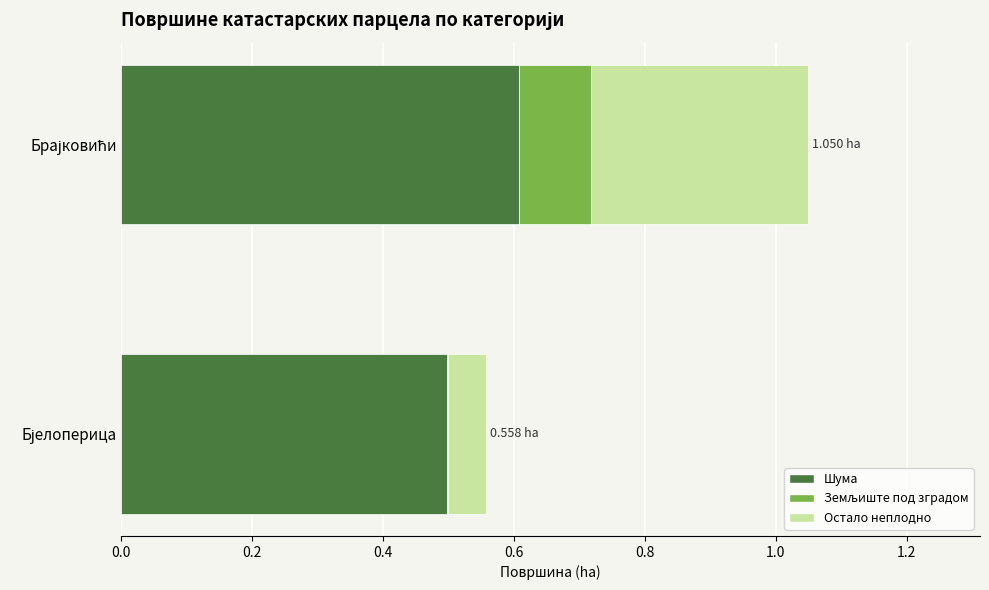

How many Остало неплодно values are between 0 and 1?

2